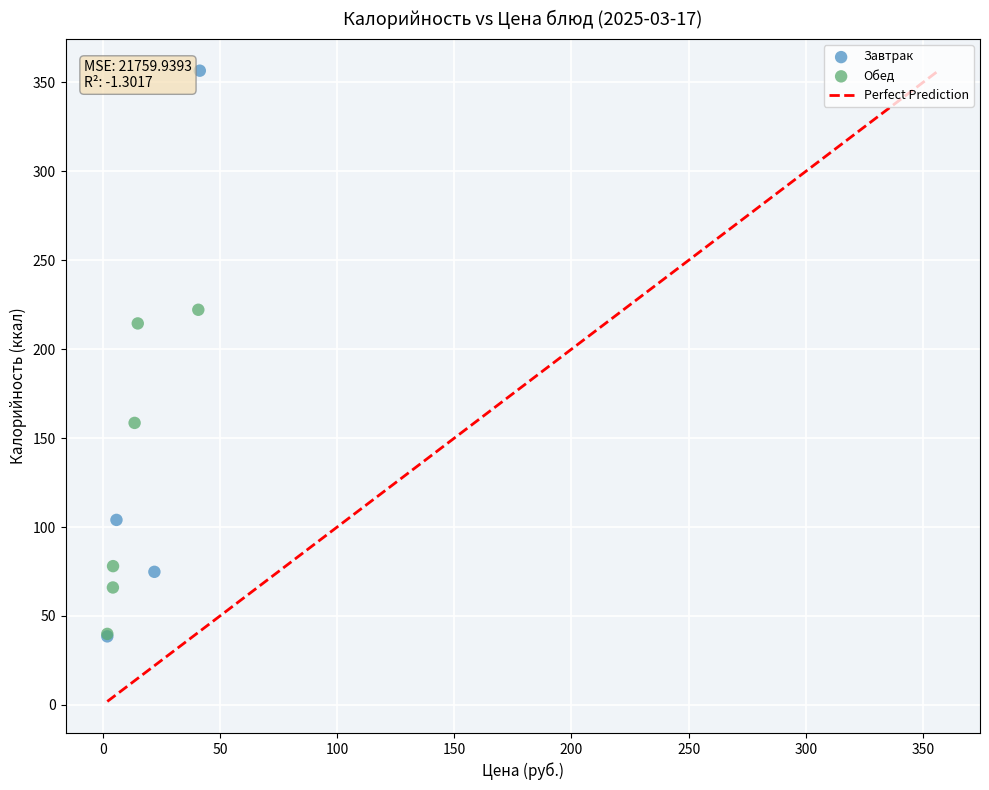

Which series contains the highest Y value?

Завтрак